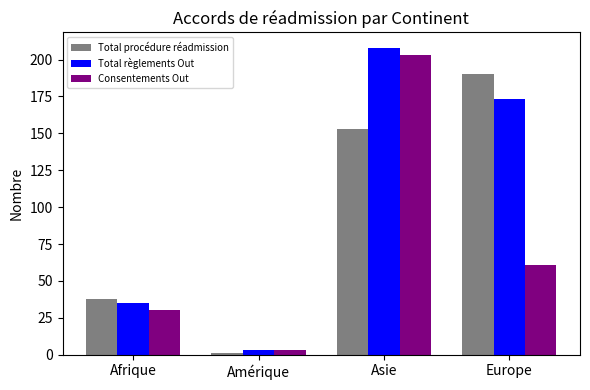

What is the average value of the Consentements Out series?

74